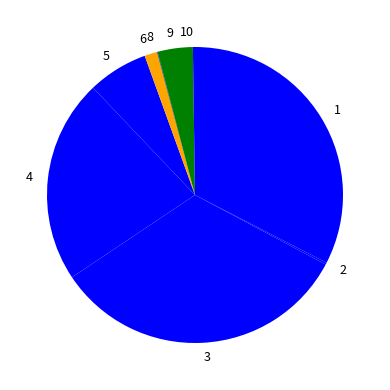

Is it true that 5 is 7% of the pie?

True